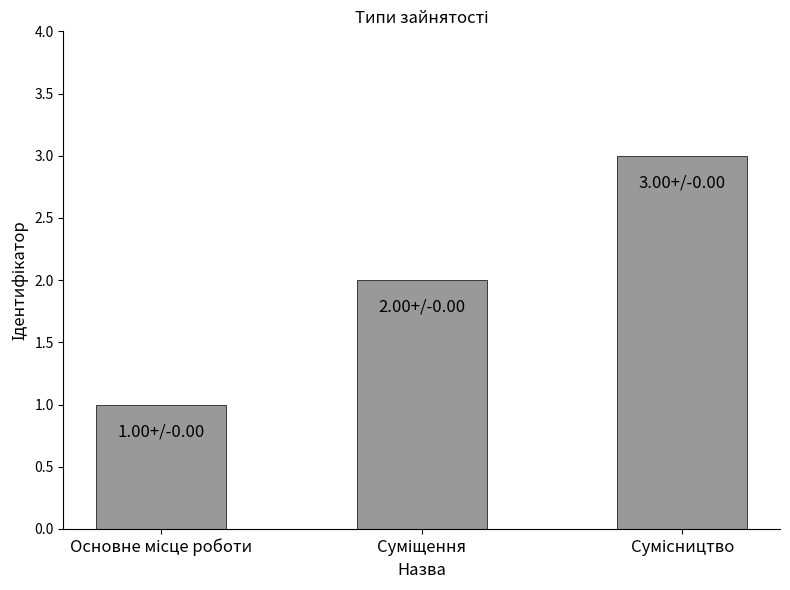

What is the average value?

2